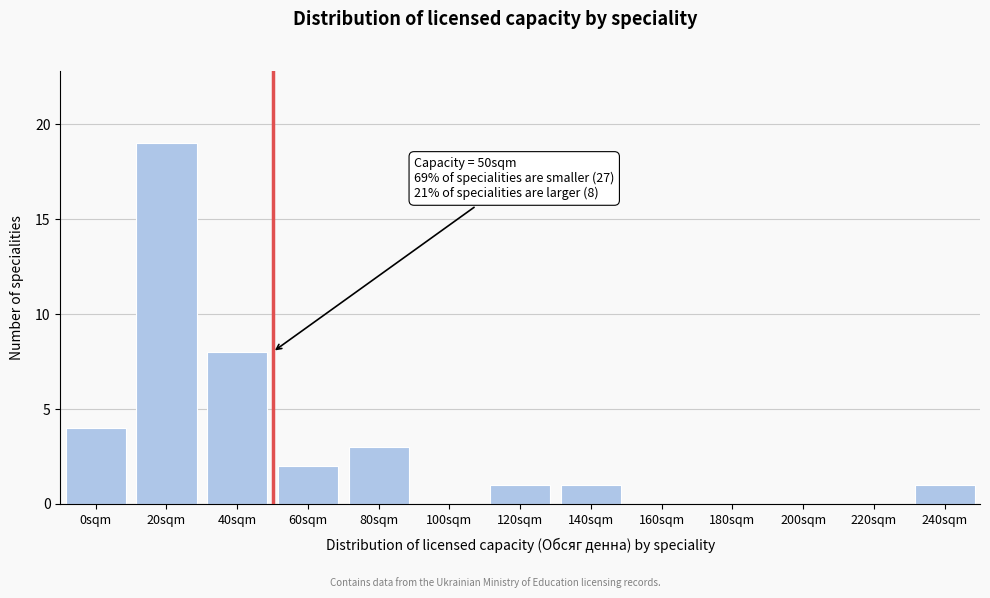

Reading left to right, transcribe all the data shown in this chart.

0sqm=4	20sqm=19	40sqm=8	60sqm=2	80sqm=3	100sqm=0	120sqm=1	140sqm=1	160sqm=0	180sqm=0	200sqm=0	220sqm=0	240sqm=1